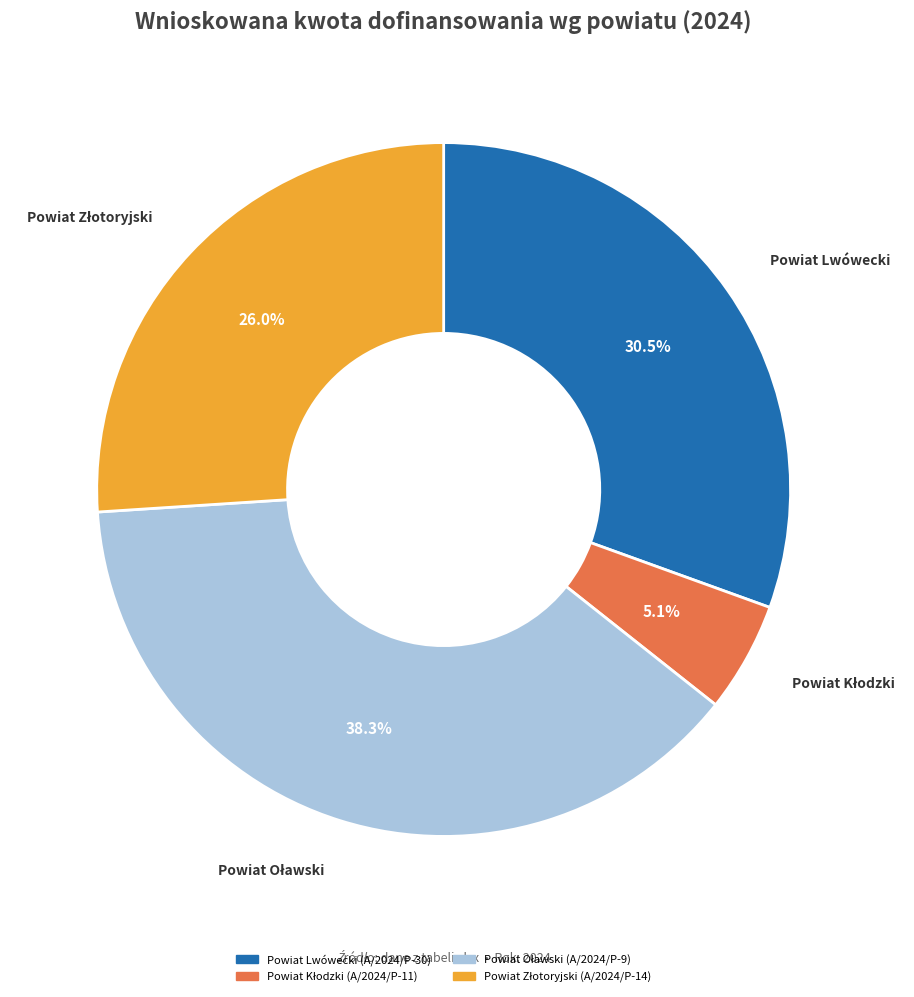

To the nearest percent, what is the average slice percentage?

25%